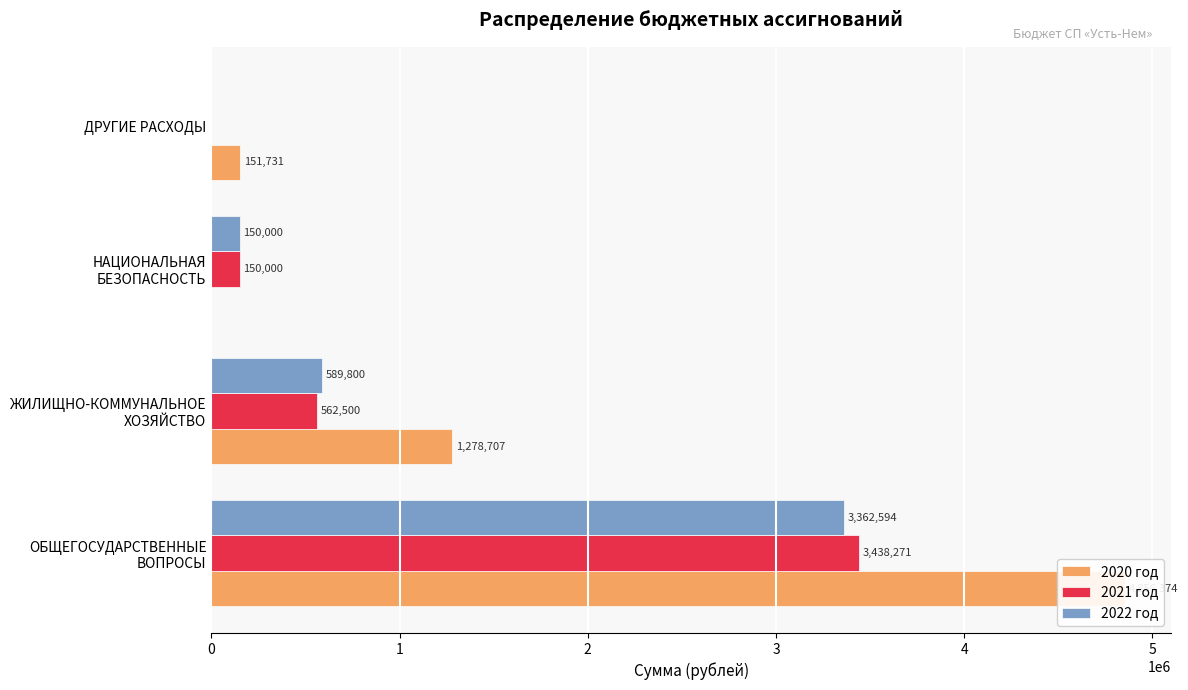

Which series has the largest range (max minus min)?

2020 год